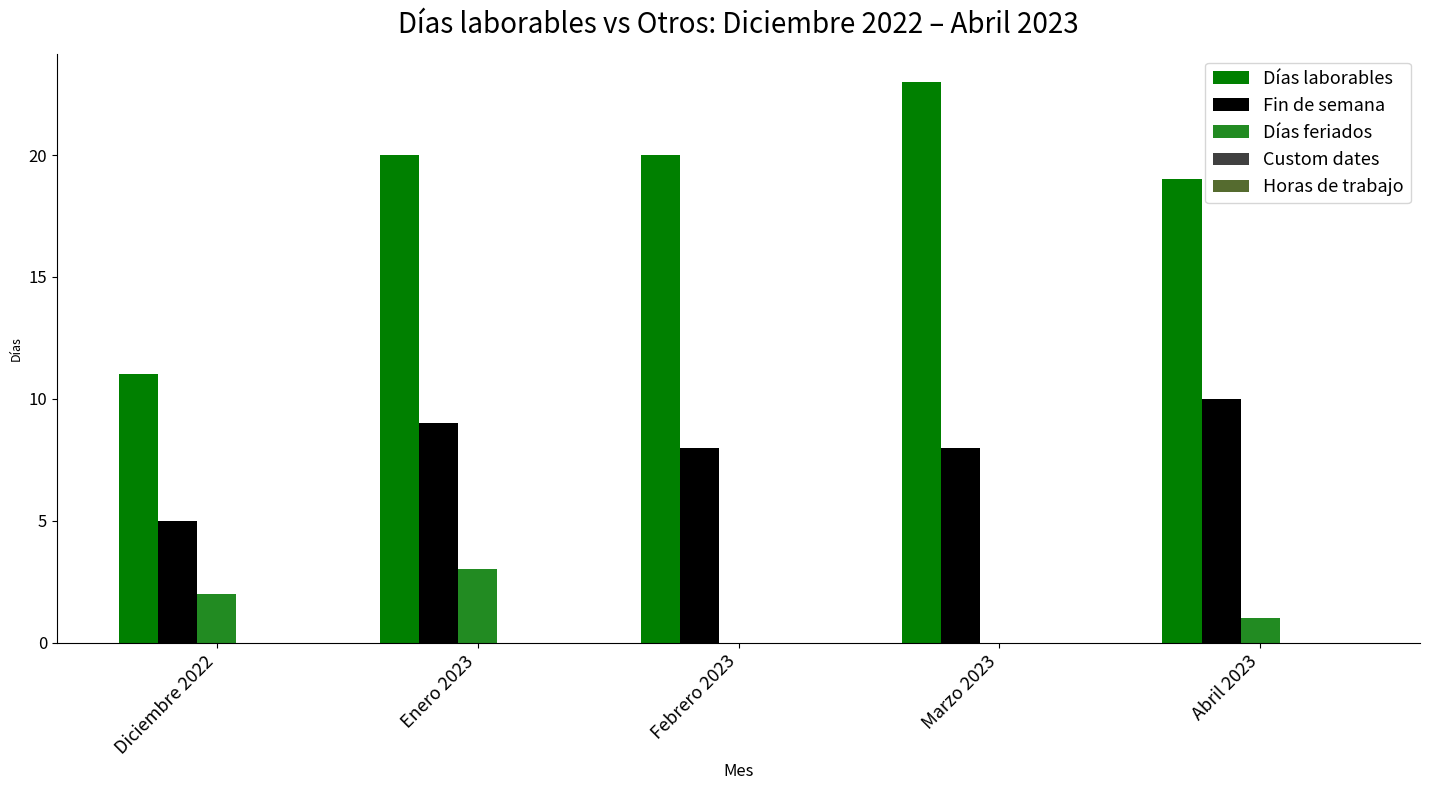

At which label is Días laborables closest to 17?

Abril 2023